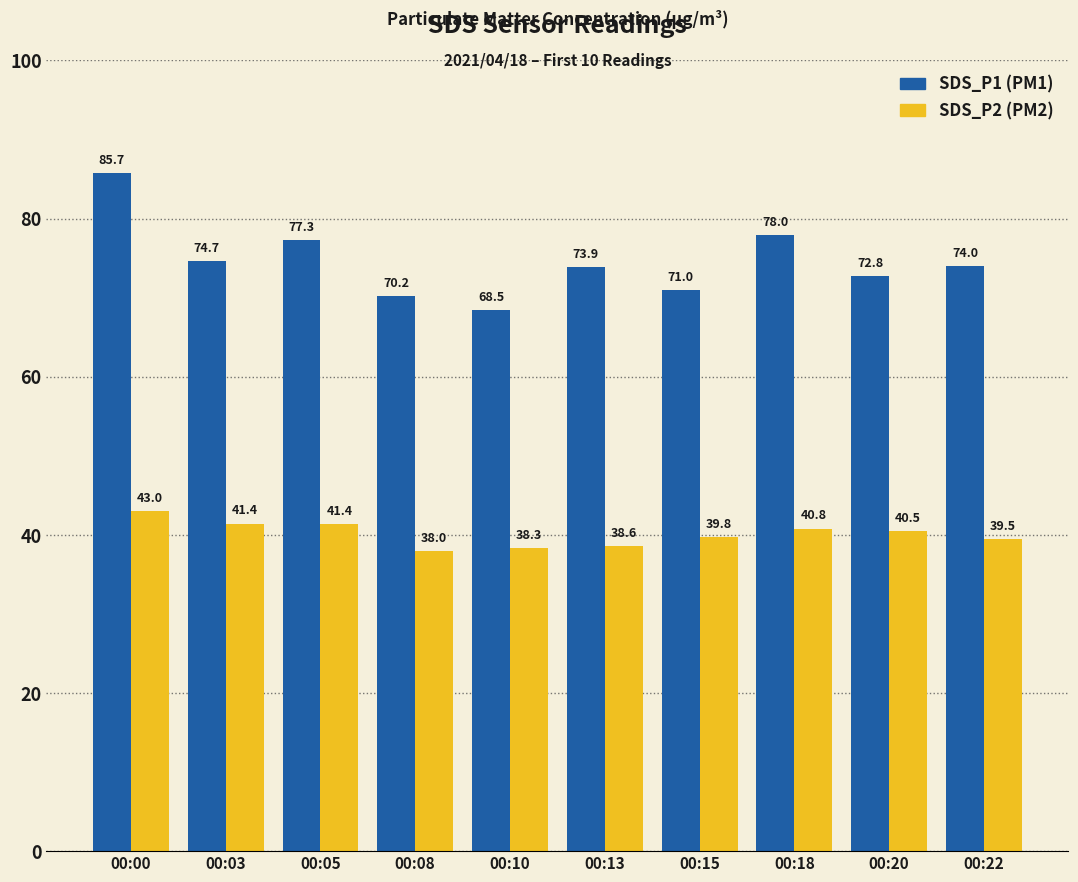

What is the spread (max minus min) of values at 00:10?

30.1